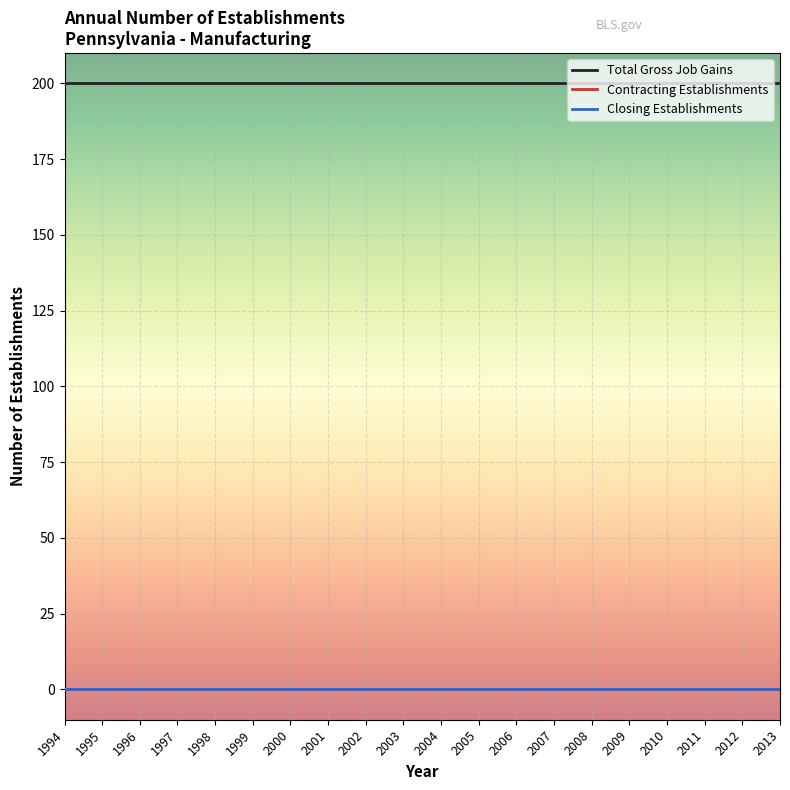

Does the chart have visible grid lines?

Yes